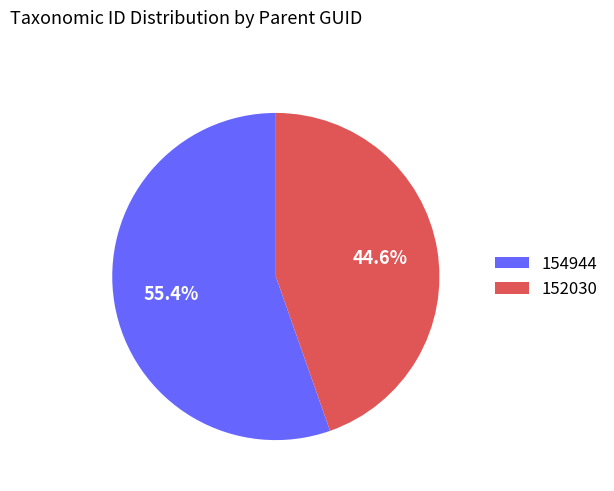

Which category accounts for the majority?

154944